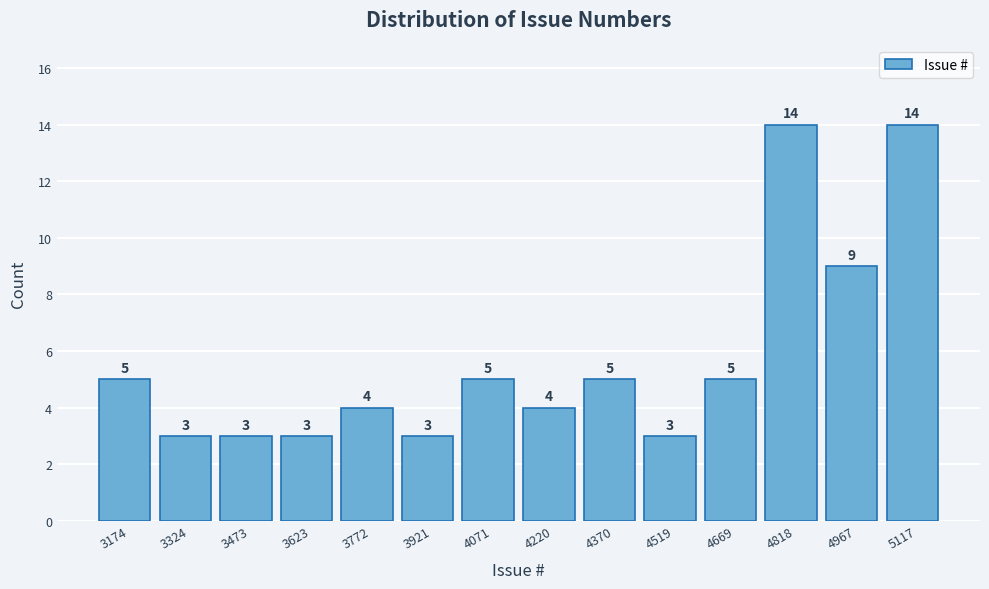

Reading left to right, transcribe this chart: for each bar, give the range it covers on the x-axis and its height. The bar edges are not printed on the chart, so give them approximately, as read against the axis.

3100 to 3240: 5
3240 to 3400: 3
3400 to 3540: 3
3540 to 3700: 3
3700 to 3840: 4
3840 to 4000: 3
4000 to 4140: 5
4140 to 4300: 4
4300 to 4440: 5
4440 to 4600: 3
4600 to 4740: 5
4740 to 4900: 14
4900 to 5040: 9
5040 to 5200: 14